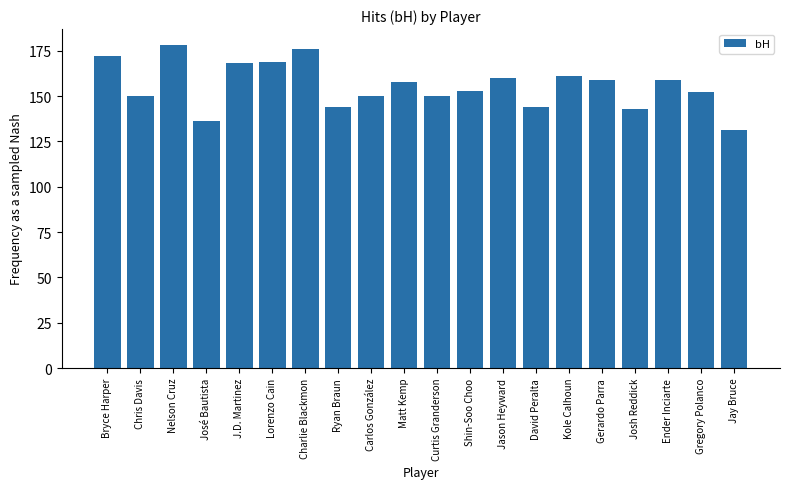

Where does the data first go above 158?

Bryce Harper